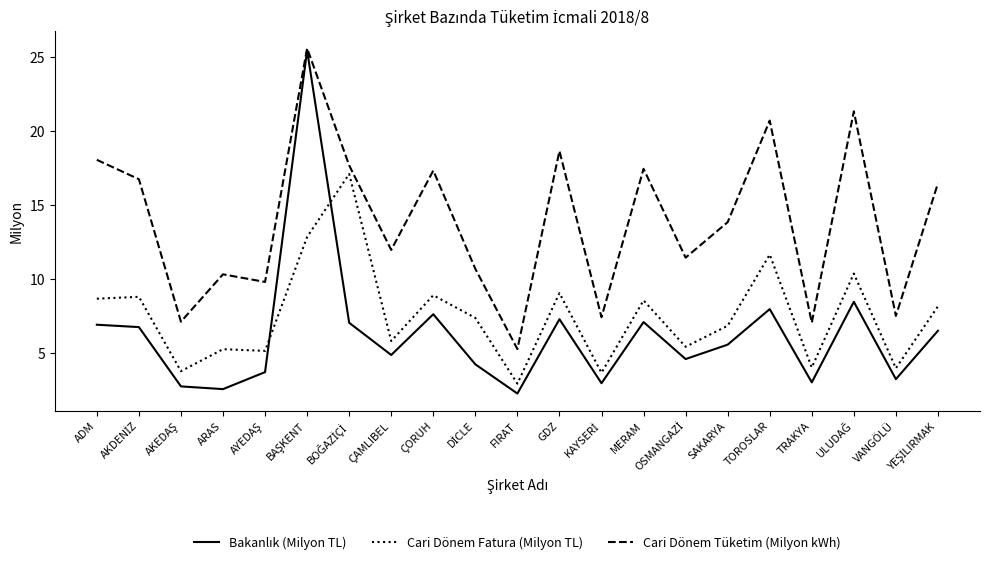

What is the minimum value shown in the chart?

2.3